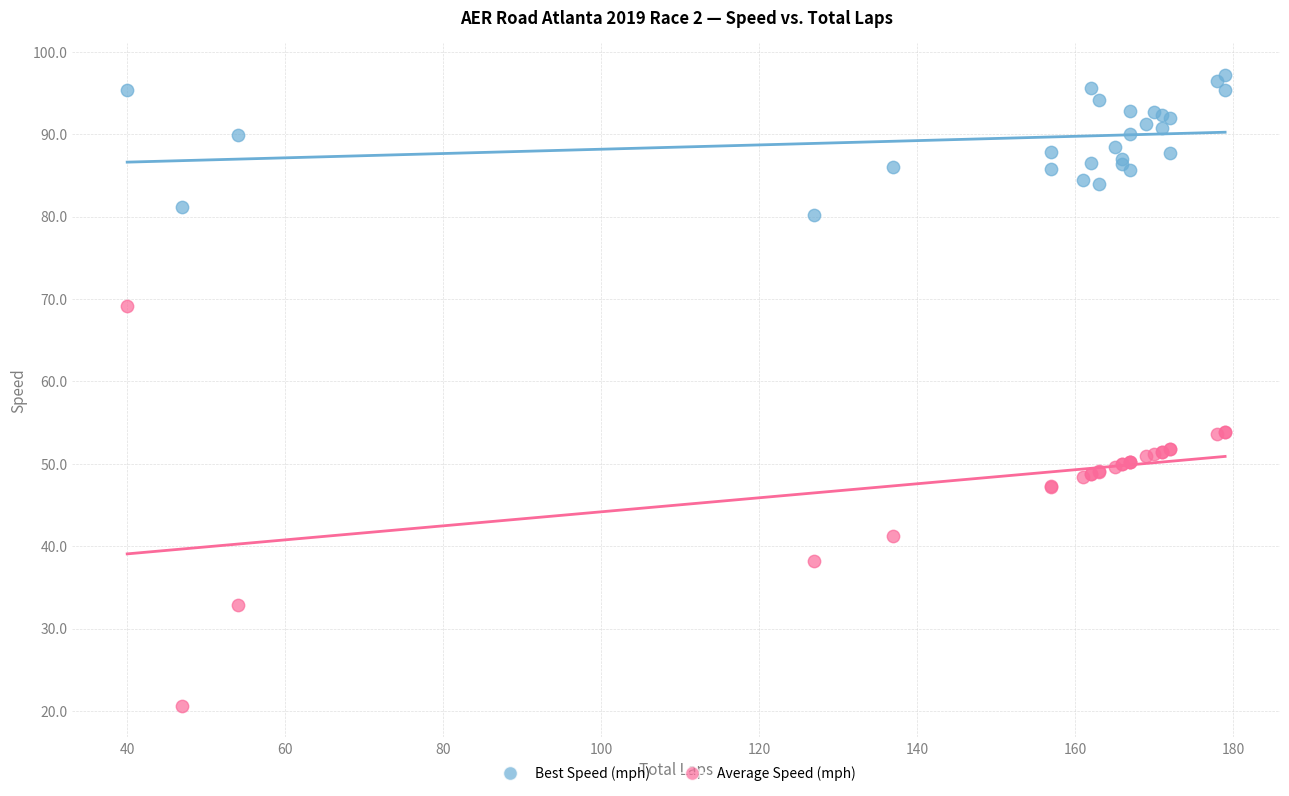

What are all the series names shown in the legend?

Best Speed (mph), Average Speed (mph)